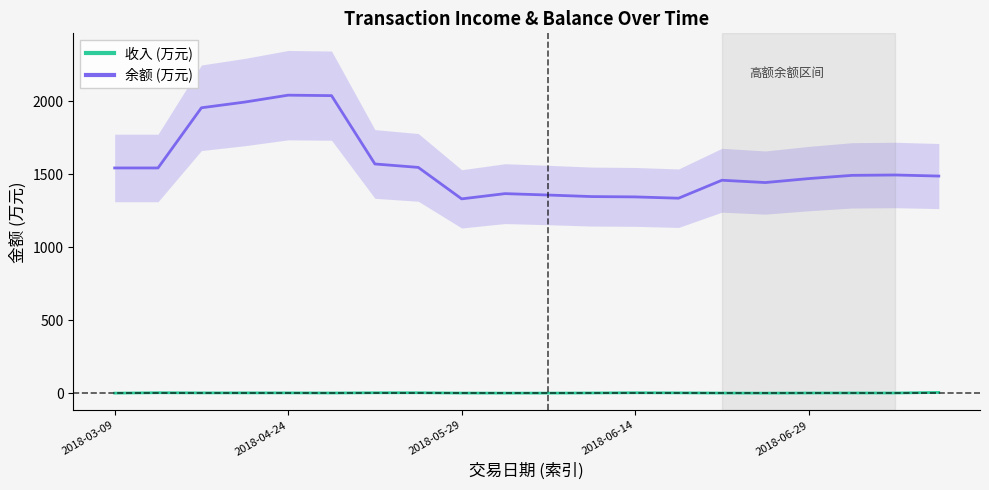

What is the difference between the second highest and minimum values in the 收入 (万元) series?

2.8